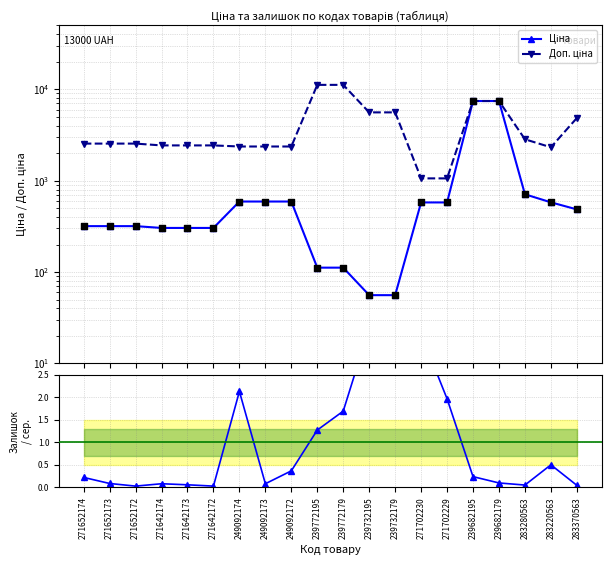

Which series contains the highest Y value?

Доп. ціна